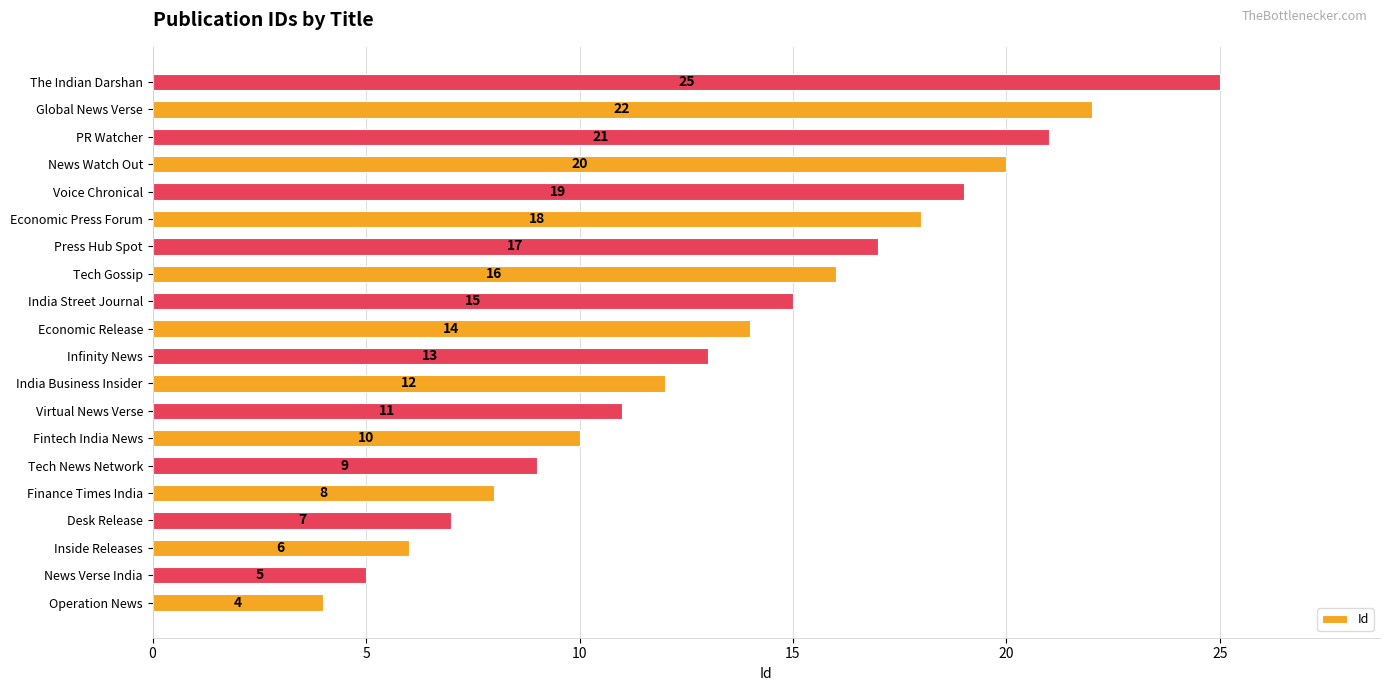

Reading top to bottom, what are all the values shown in this chart?

25	22	21	20	19	18	17	16	15	14	13	12	11	10	9	8	7	6	5	4